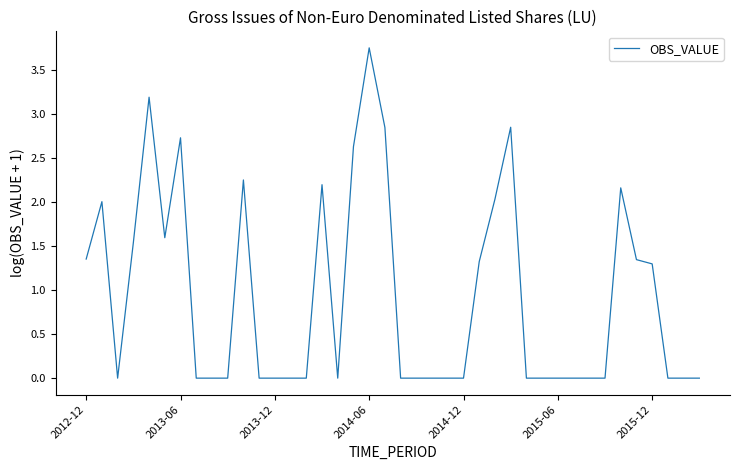

True or false: the data has more than 1 interior local peaks.

True